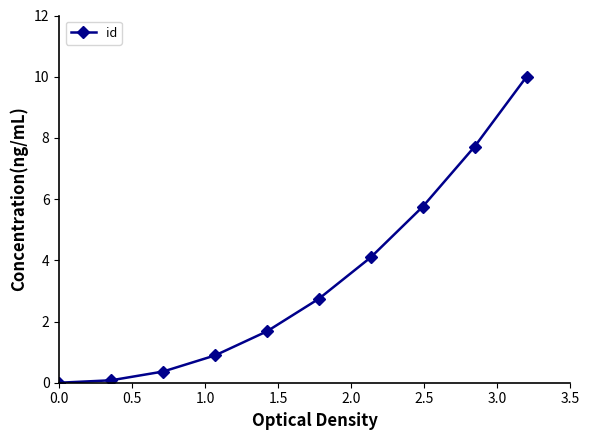

What is the sum of all values?

33.3